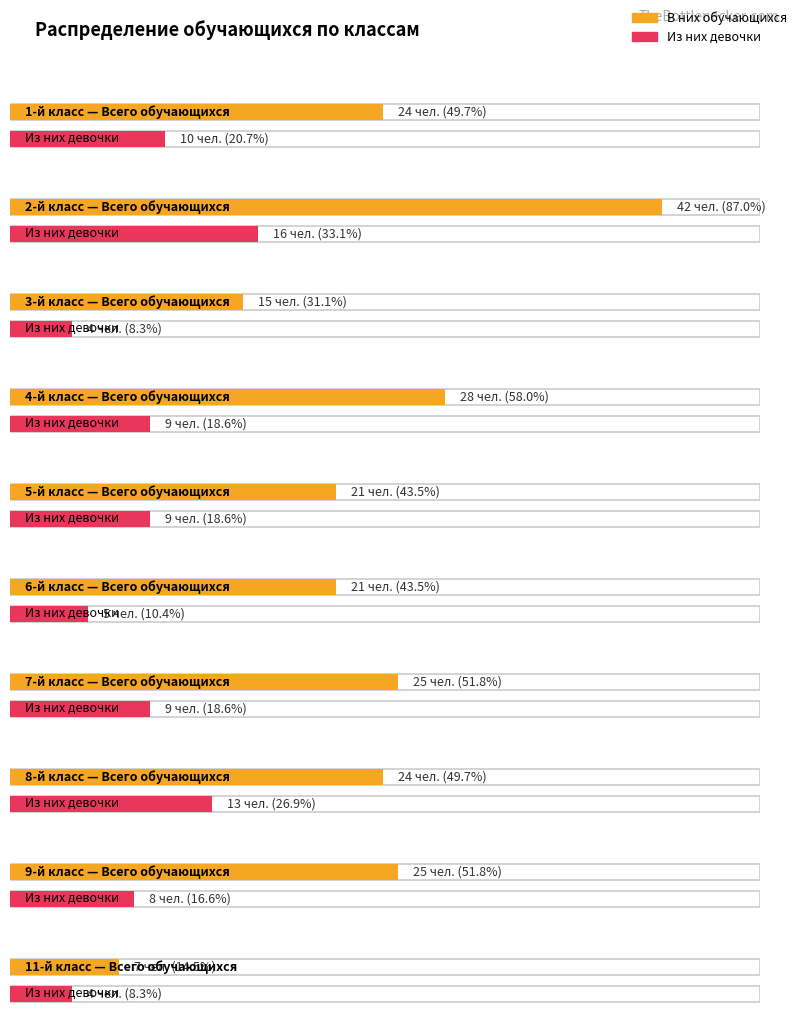

What is the difference between the highest and lowest values at 11-й класс?

3